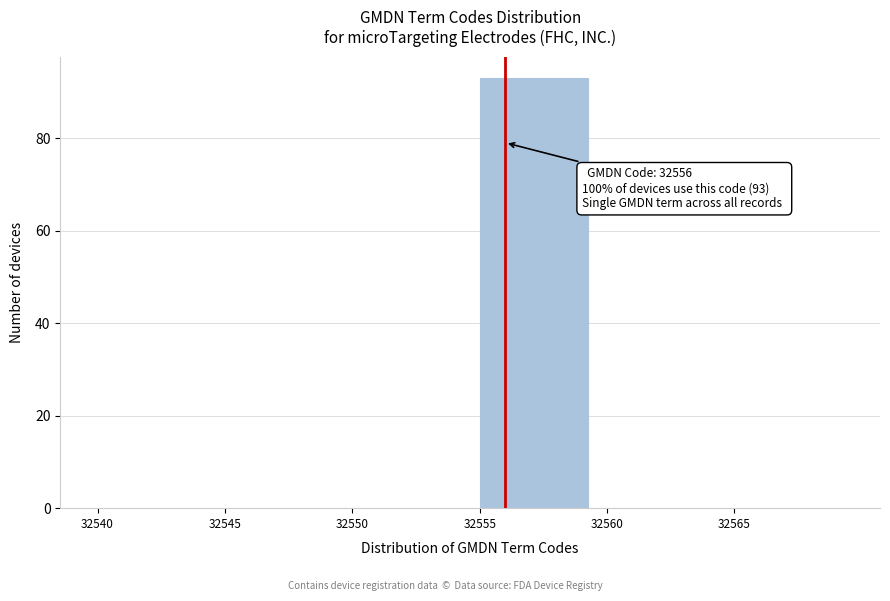

Which range on the x-axis has the tallest bar?

32555 to 32560